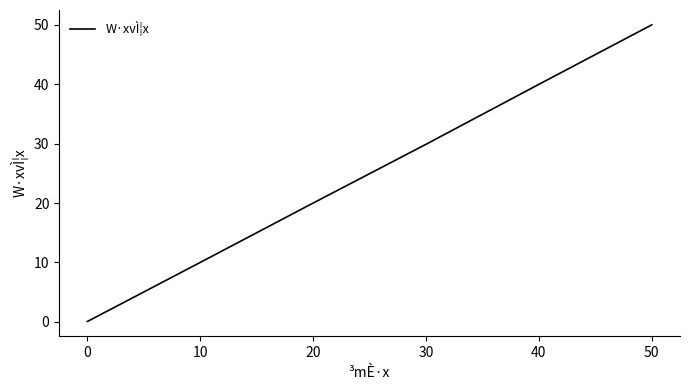

At which label does the data first exceed 29?

30